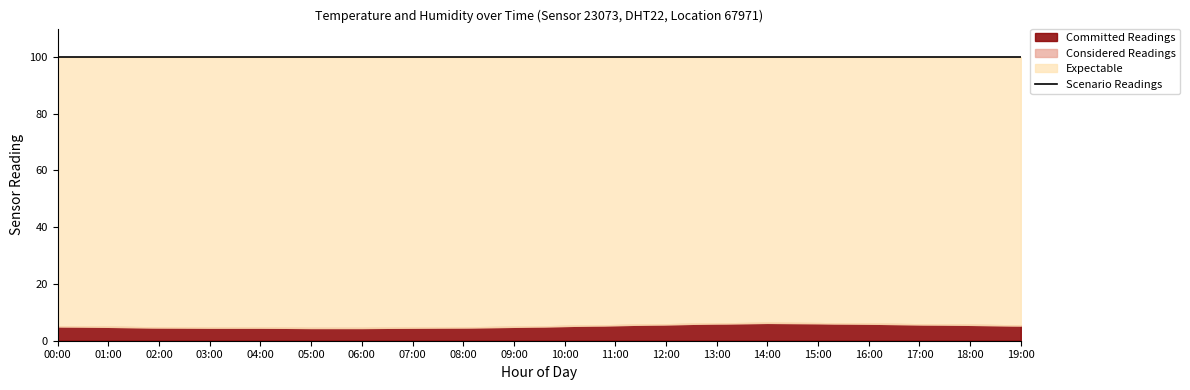

Which has a higher value, 09:00 or 02:00?

09:00